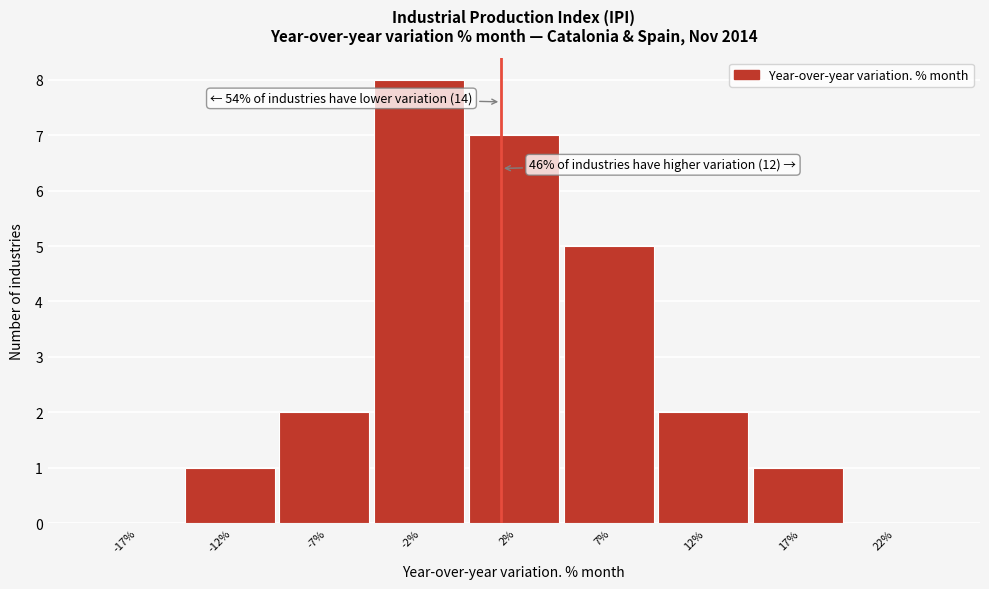

Reading left to right, extract all data points from this chart.

-17%=0	-12%=1	-7%=2	-2%=8	2%=7	7%=5	12%=2	17%=1	22%=0